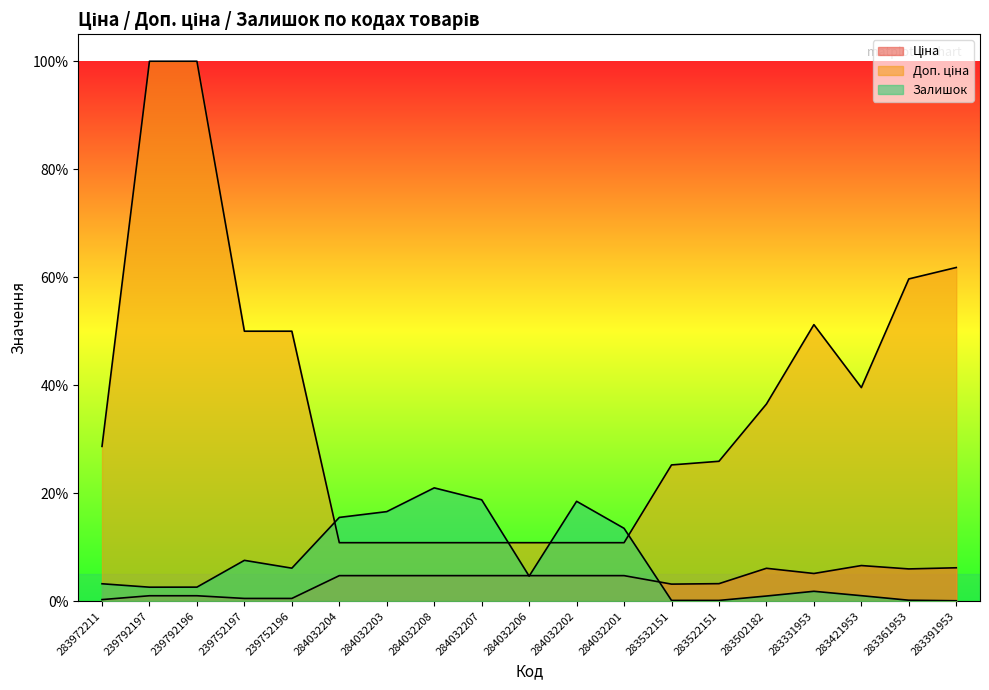

What is the sum of all Залишок values?

1.3